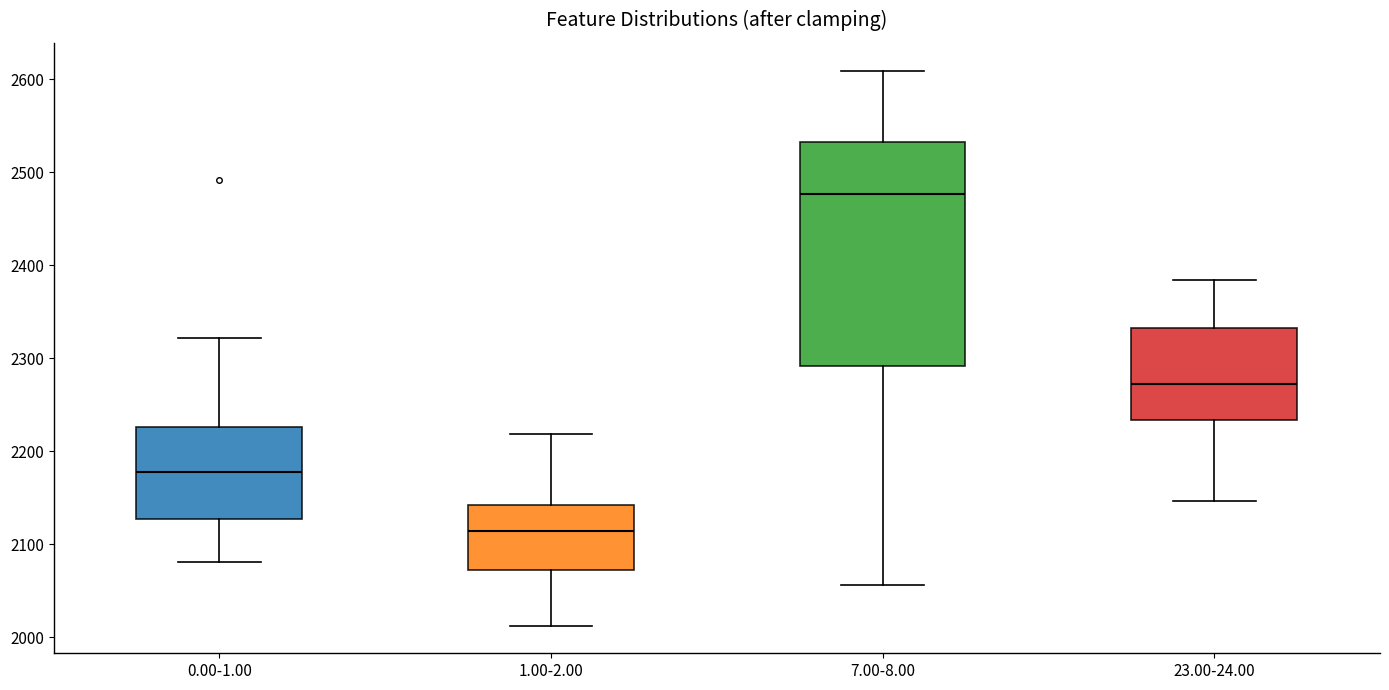

Where does the median line of the box for 0.00-1.00 sit on the y-axis? The values are not printed on the chart, so give them approximately, as read against the axis.

2180